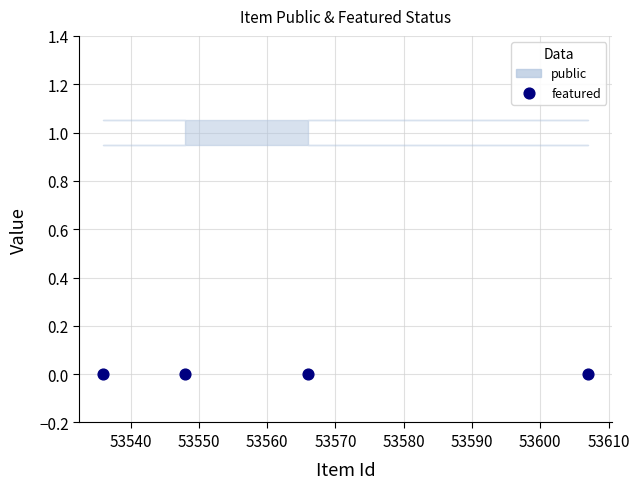

Is the value of public at 53607 greater than the value of featured at 53548?

Yes